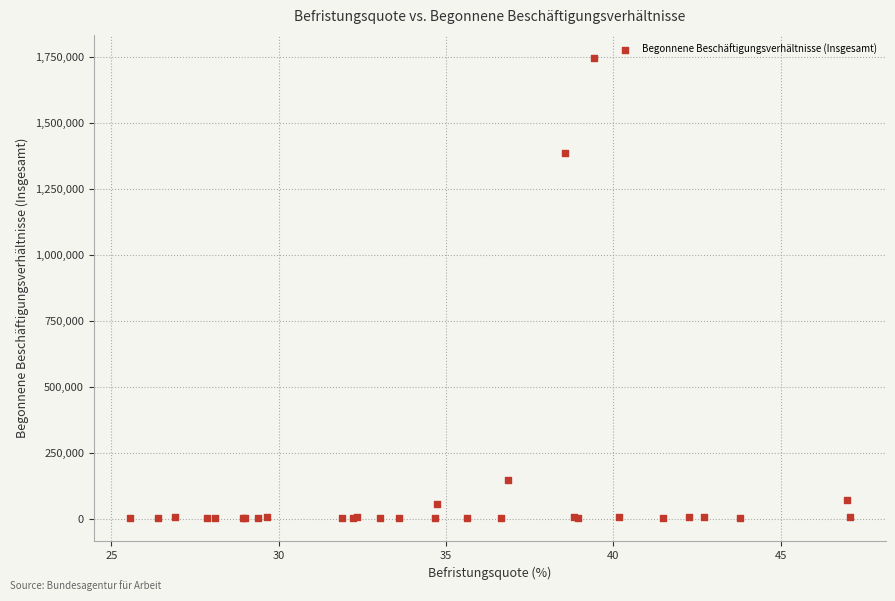

What Y value in the scatter plot is closest to 872928?

1385129